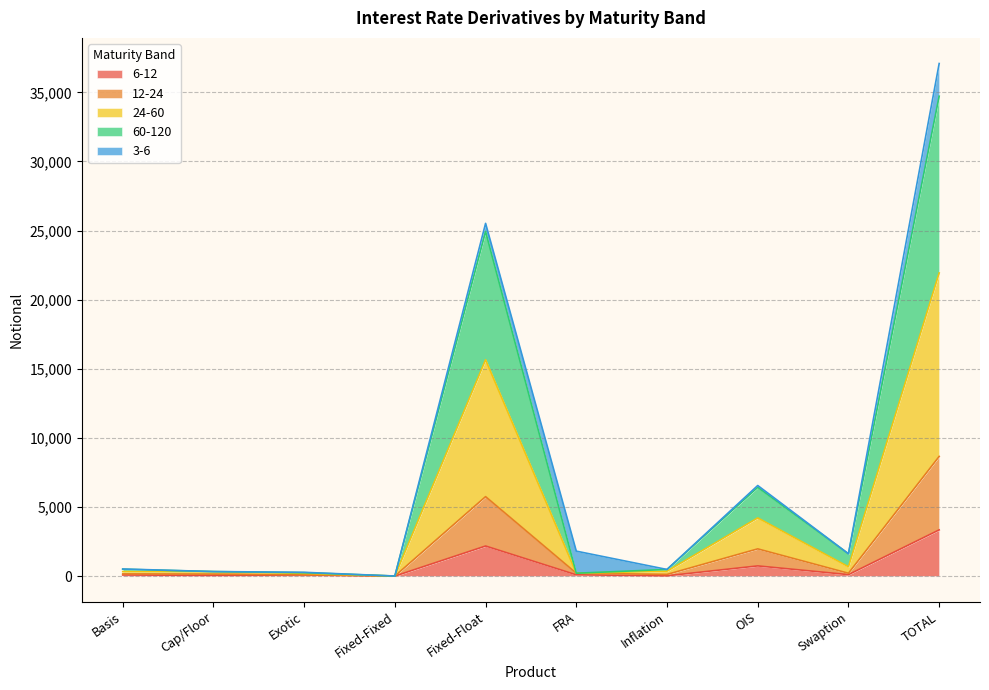

True or false: 24-60 and 12-24 intersect in this chart.

False